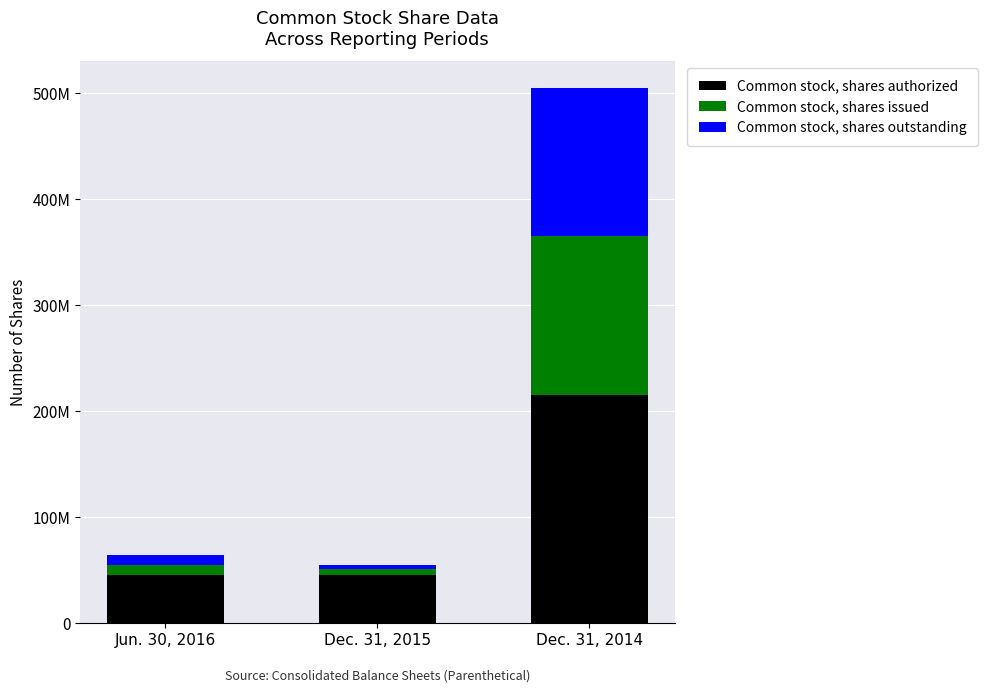

What are all the series names shown in the legend?

Common stock, shares authorized, Common stock, shares issued, Common stock, shares outstanding